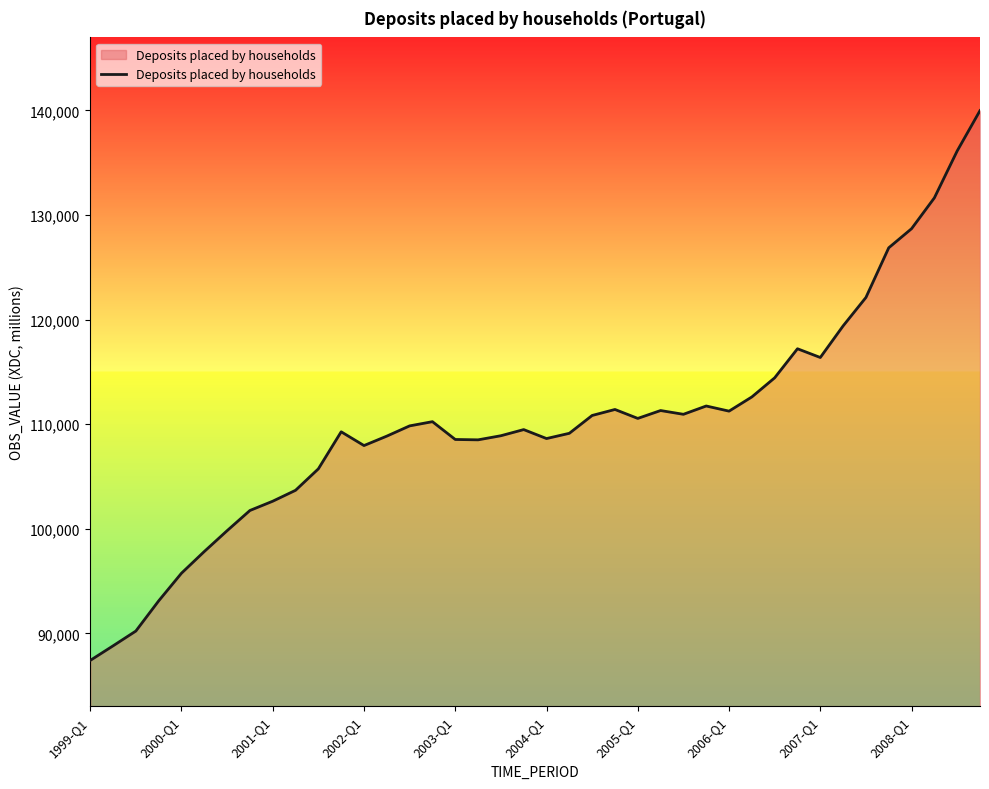

What is the minimum value shown in the chart?

87411.3